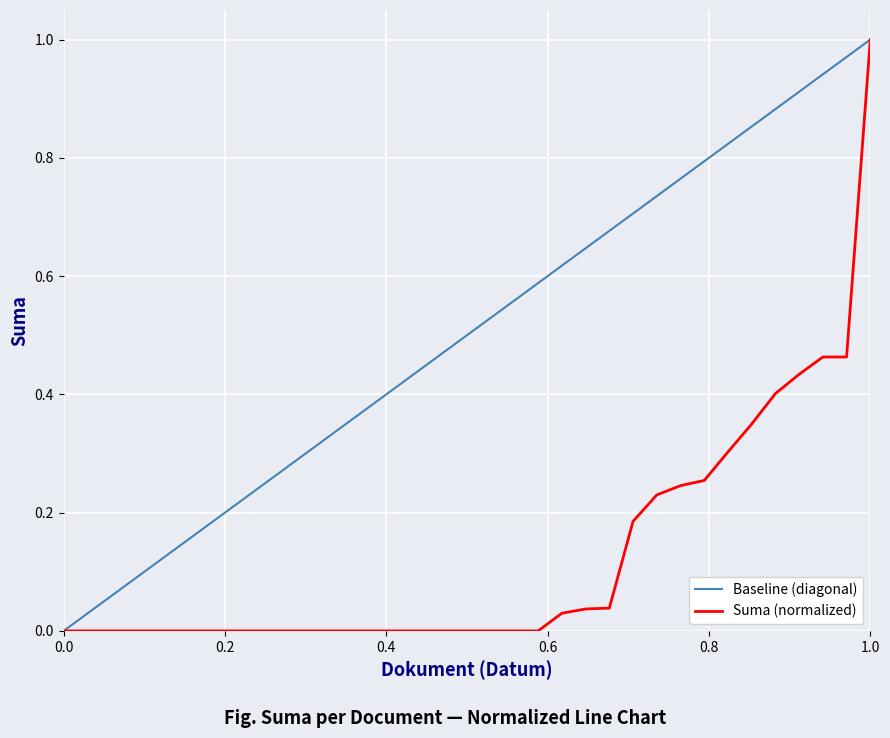

Which series has the largest total across all categories?

Baseline (diagonal)